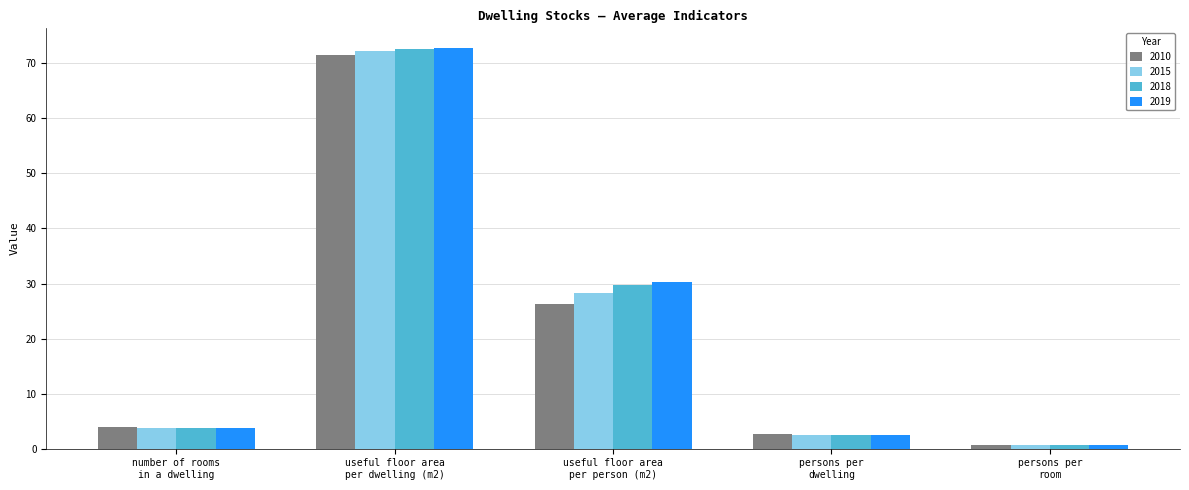

How many bars are there in each group?

4